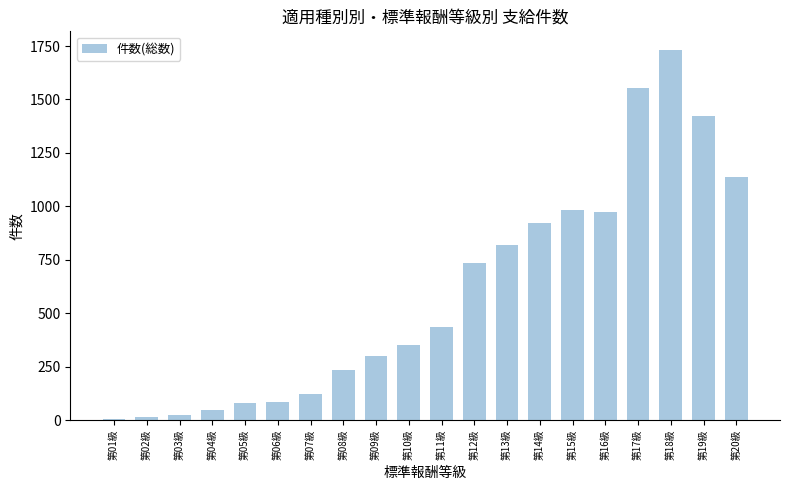

Is it true that the value at 第12級 is 737?

True